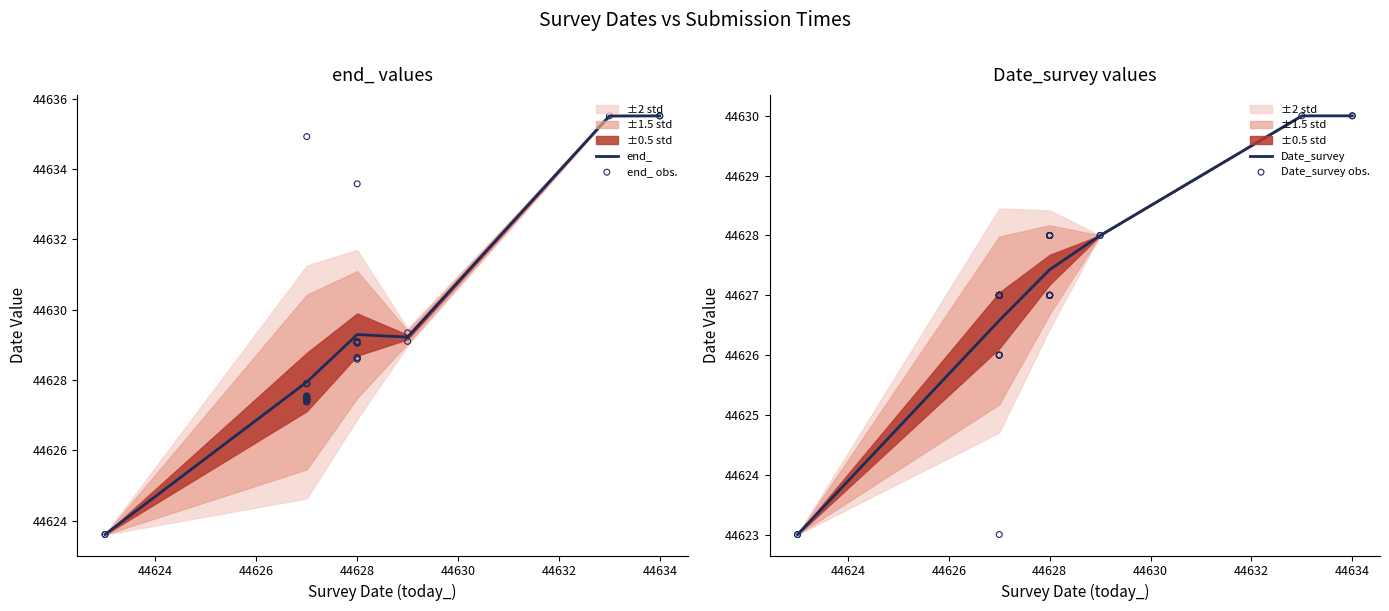

Where does the end_ series first go above 44629?

44628